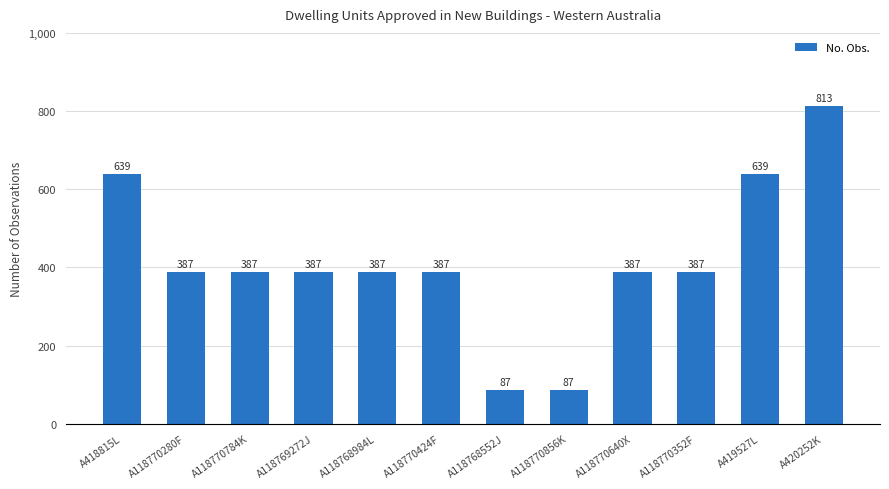

At which label does the data first exceed 387?

A418815L